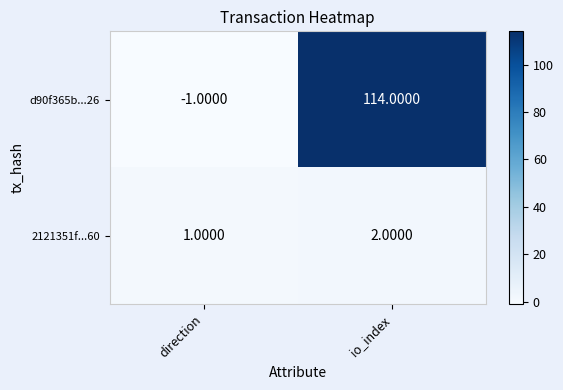

List the labels in order of 2121351f...60 value, smallest first.

direction, io_index